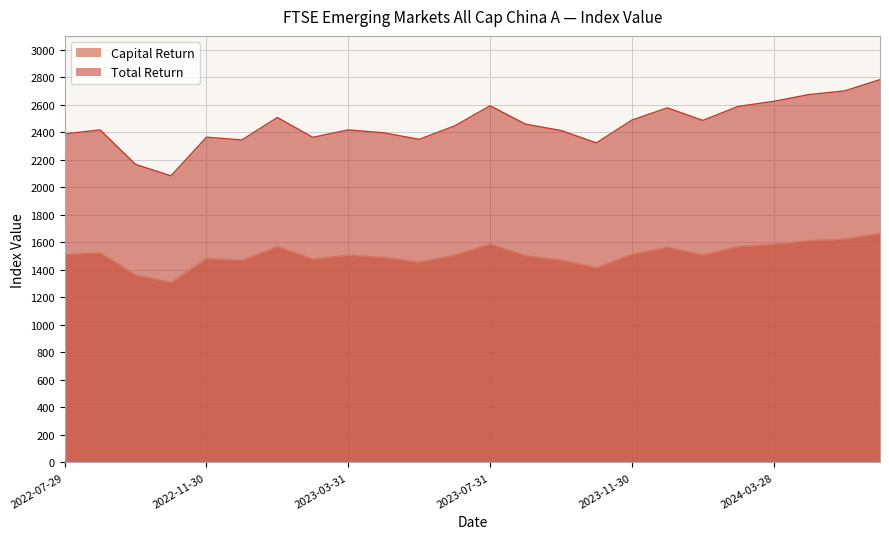

List the series in order of their overall mean, highest first.

Total Return, Capital Return